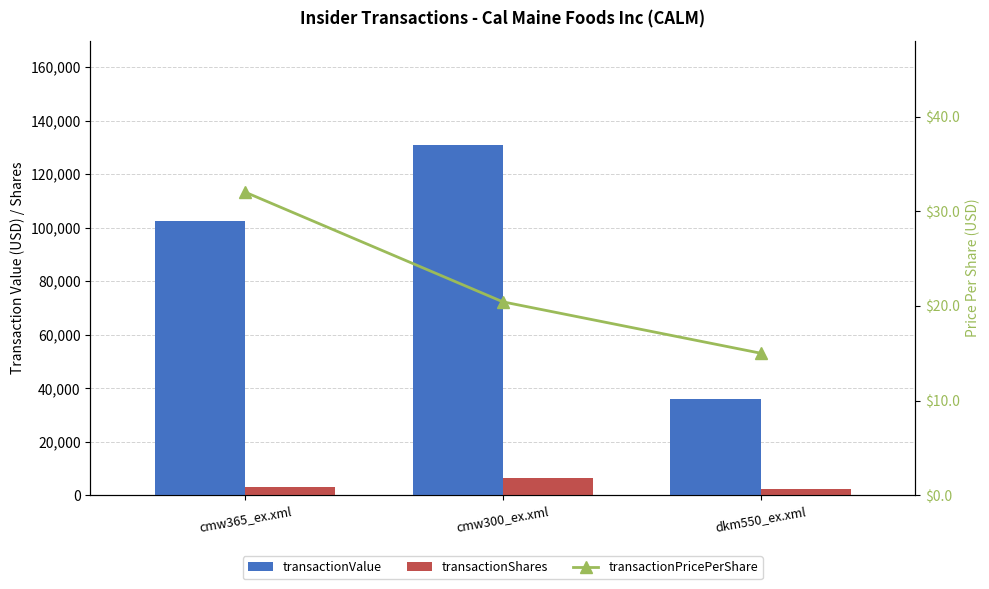

Which series has the largest total across all categories?

transactionValue